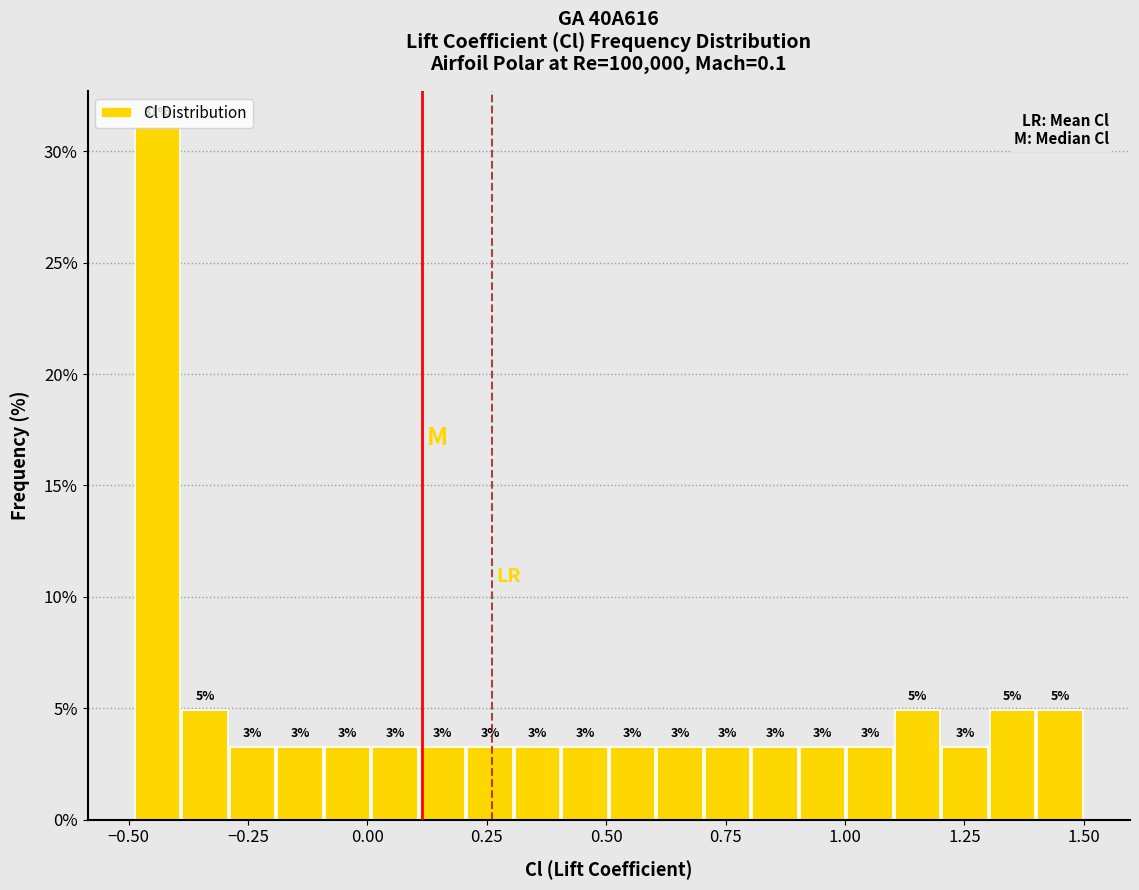

Read against the x-axis, roughly where is the centre of the tallest bar?

-0.45